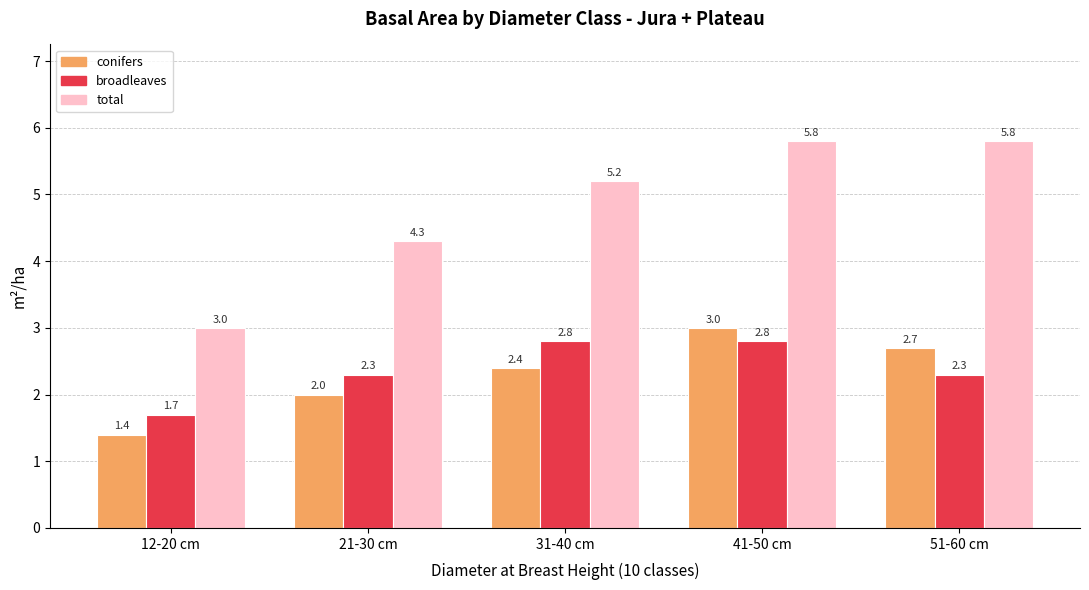

What is the lowest value of the total series?

3.0